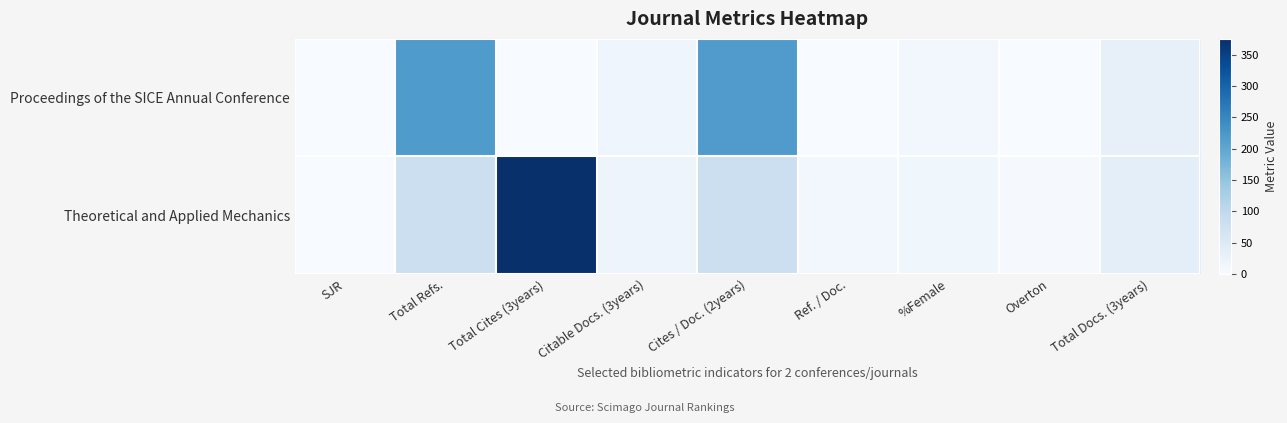

How many series are shown in this chart?

2